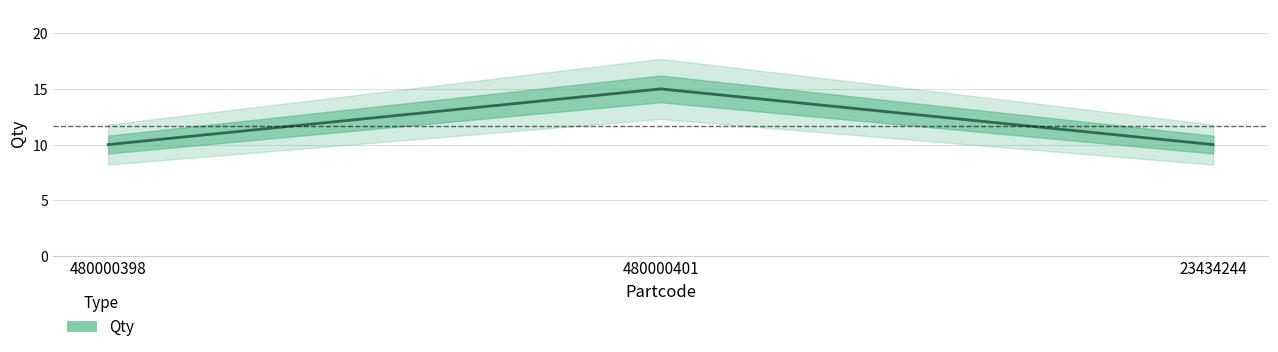

What is the change in value from 480000401 to 23434244?

-5